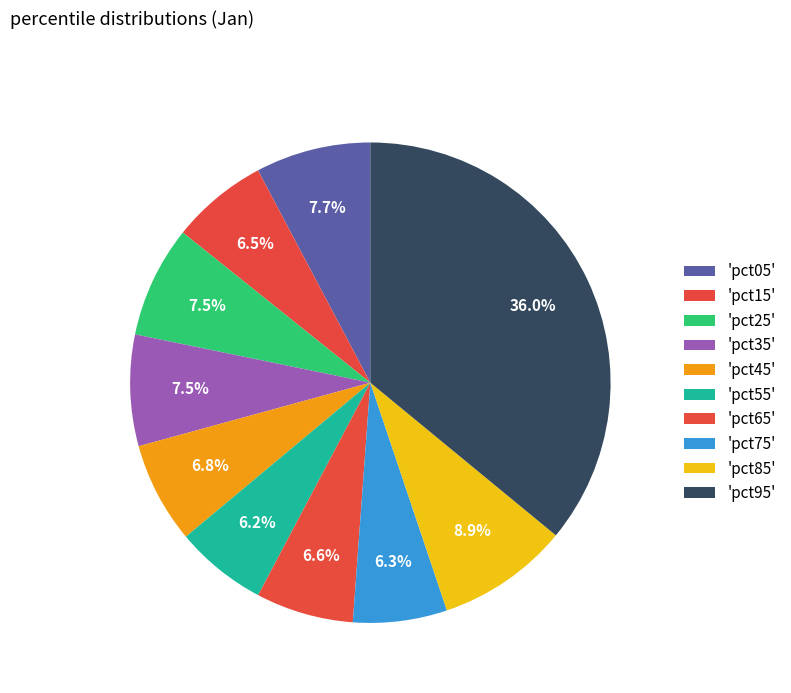

How many slices are in this pie chart?

10